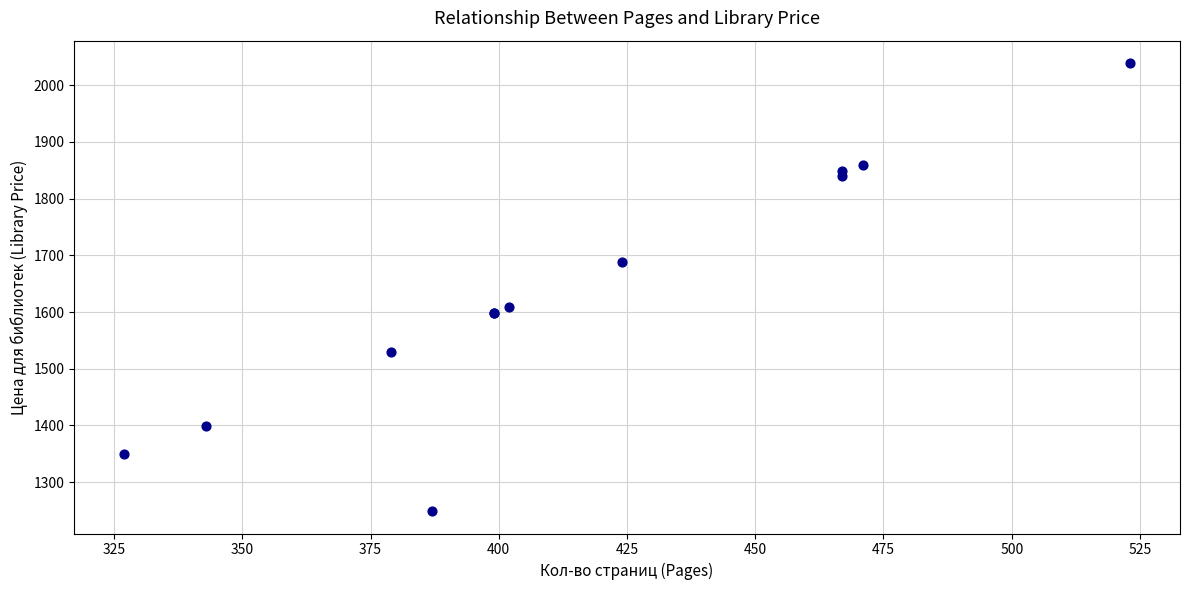

What Y value in the scatter plot is closest to 1644?

1609